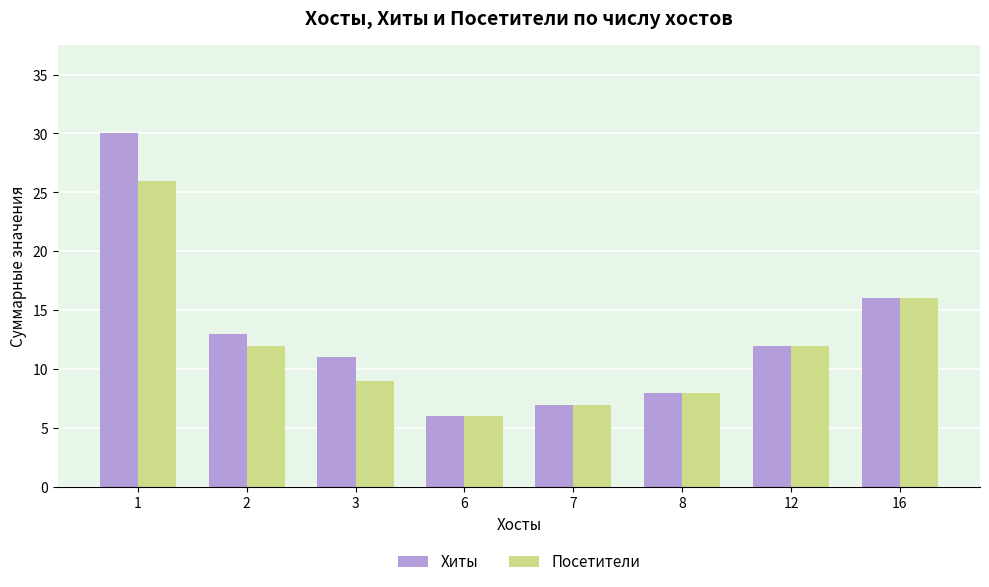

How many values in the Посетители series are below 12?

4